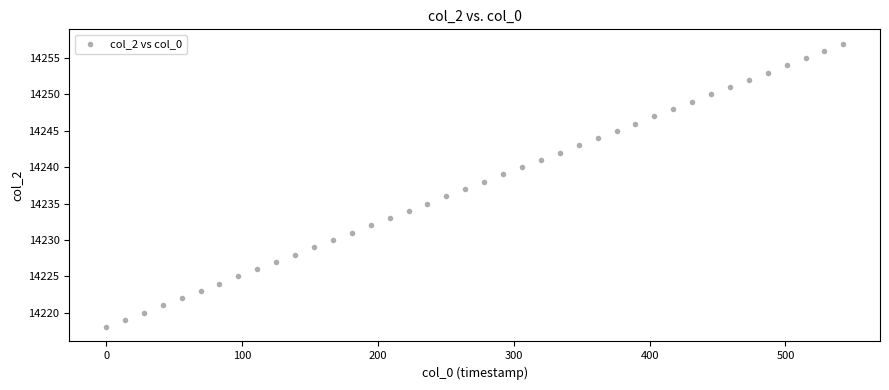

What is the range of Y values (max minus min)?

39